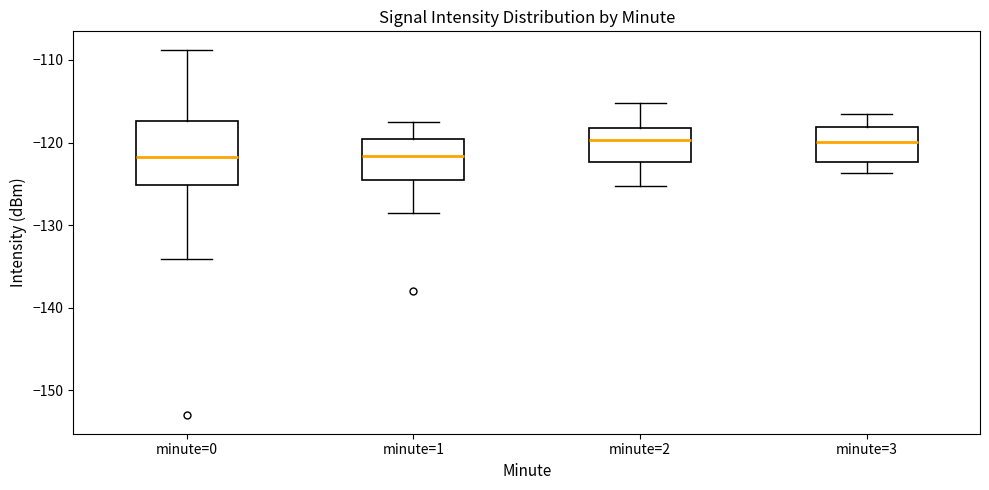

Comparing the boxes themselves (not the whiskers), which one is the tallest?

minute=0